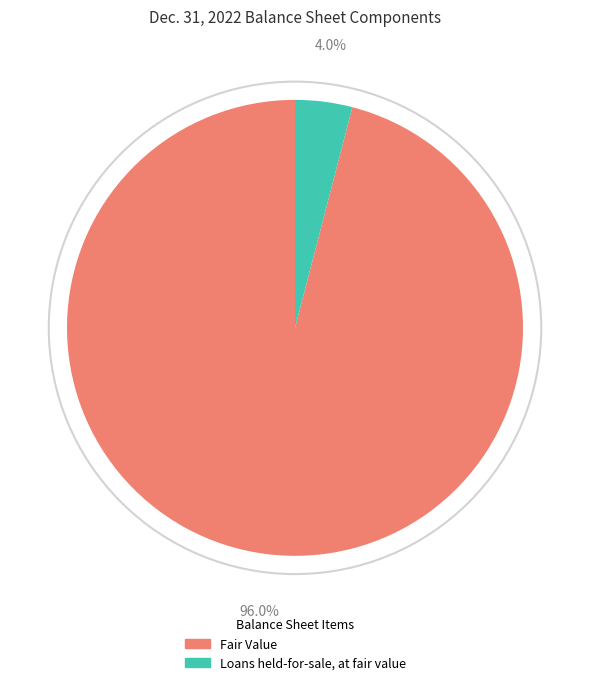

To the nearest percent, what is the difference between the Fair Value and Loans held-for-sale, at fair value slice percentages?

92%